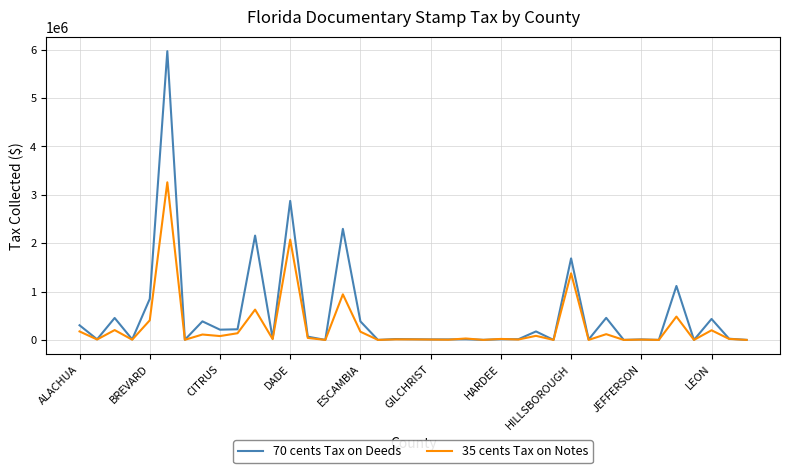

What is the highest value of the 35 cents Tax on Notes series?

3257088.8